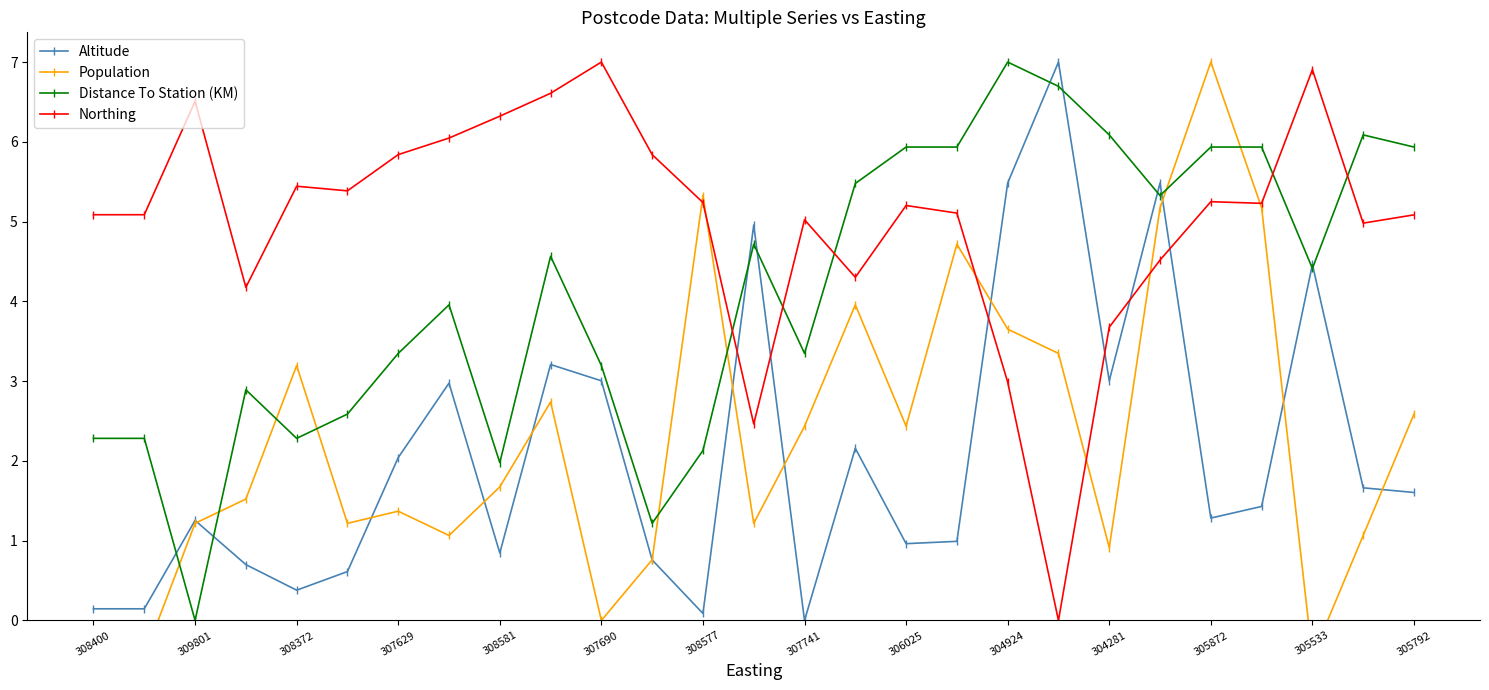

Is this an area chart (filled region under the line)?

No